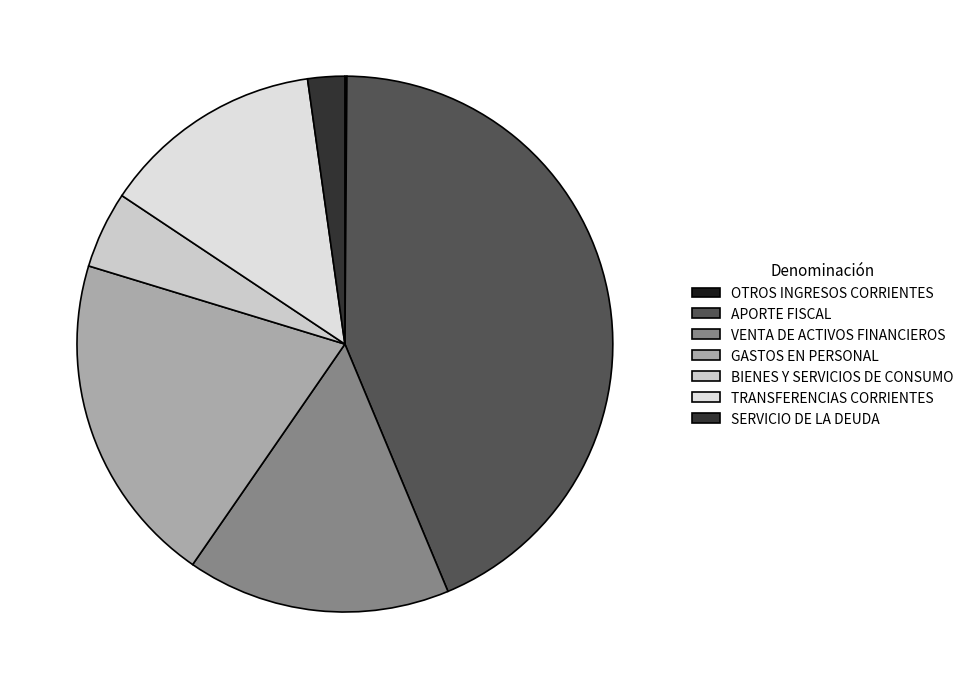

How many segments does this pie chart have?

7